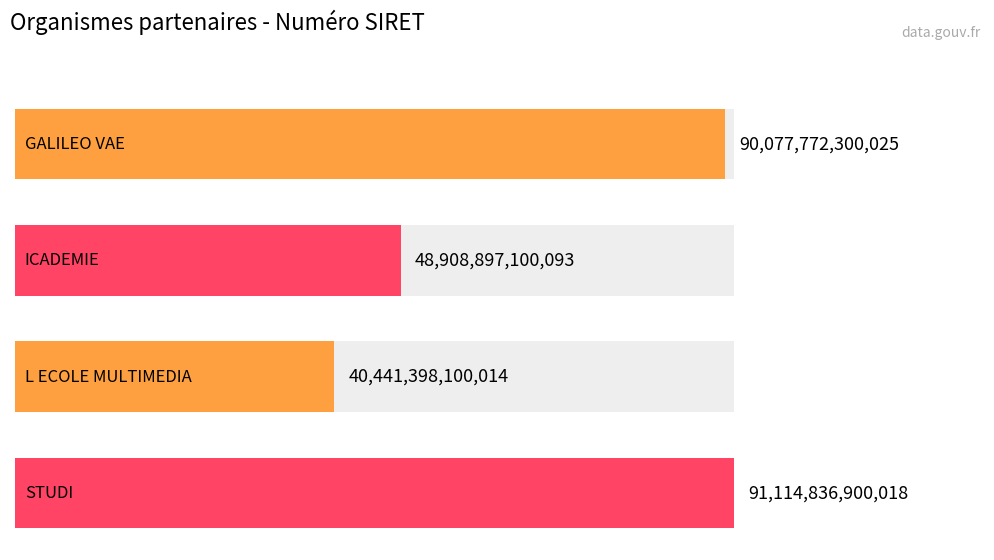

Rank the categories by value from highest to lowest.

STUDI, GALILEO VAE, ICADEMIE, L ECOLE MULTIMEDIA